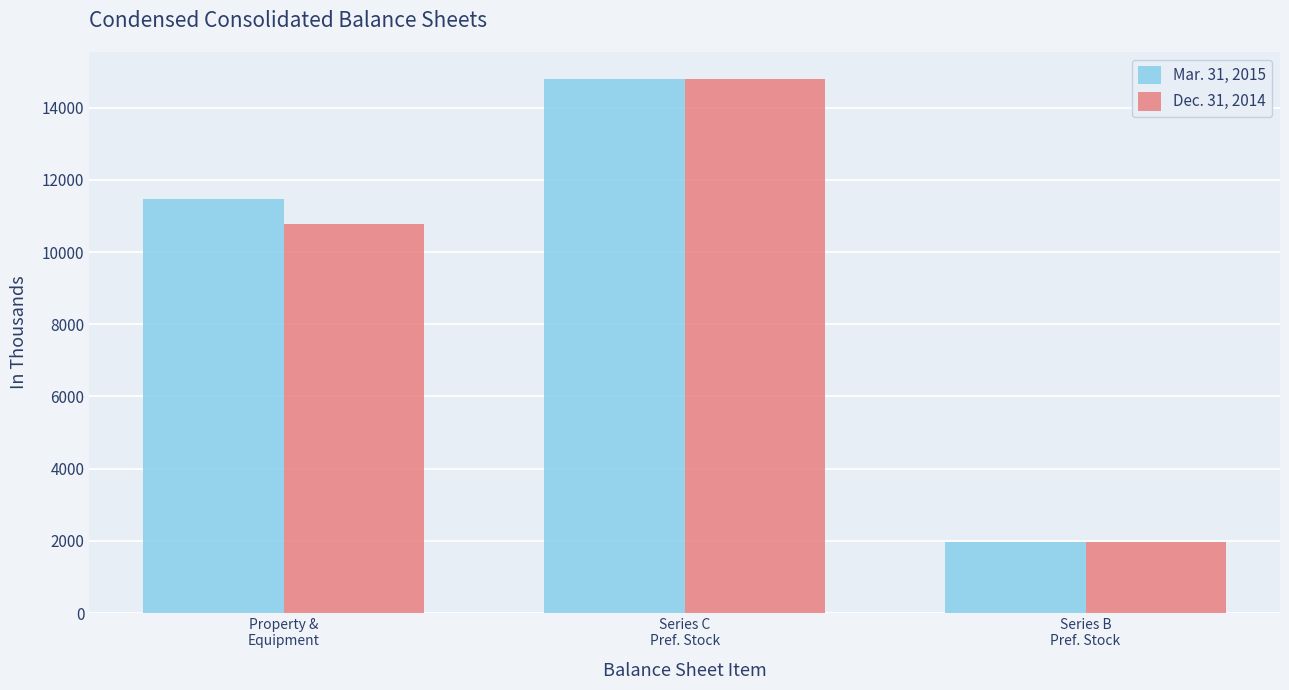

Rank the series by their average value, from lowest to highest.

Dec. 31, 2014, Mar. 31, 2015